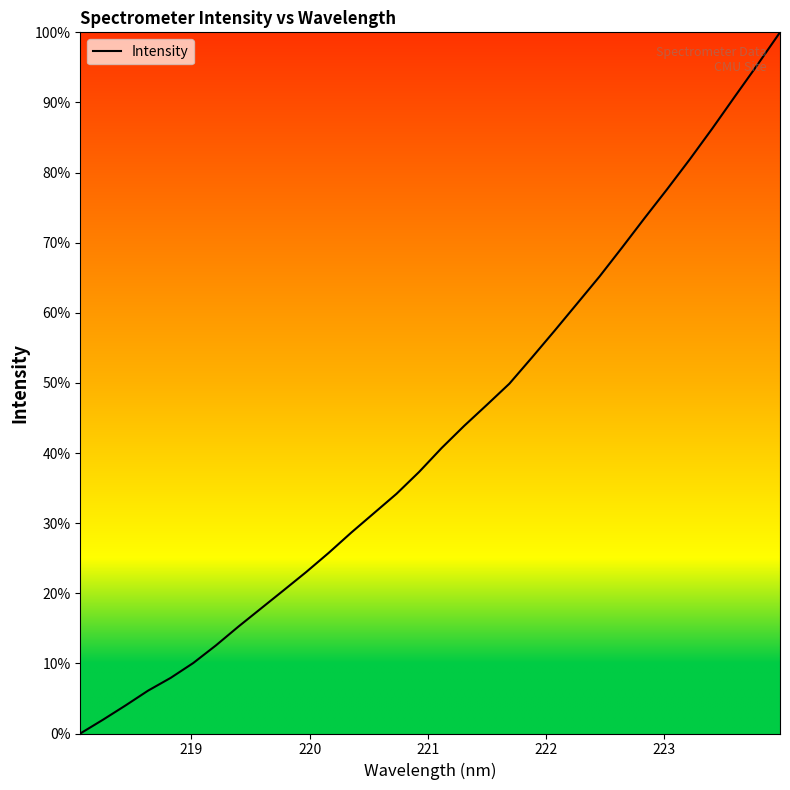

What is the greatest value displayed?

100.0